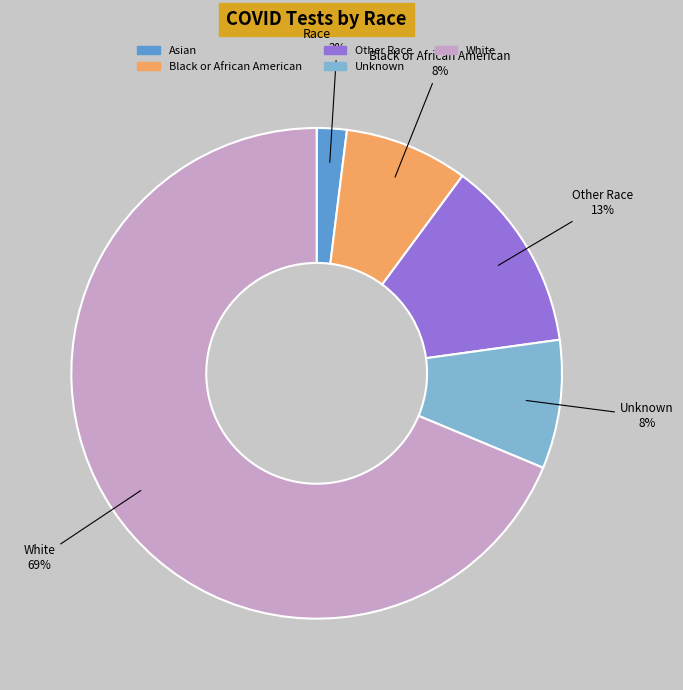

Combined, do Other Race and Unknown account for over 50%?

No